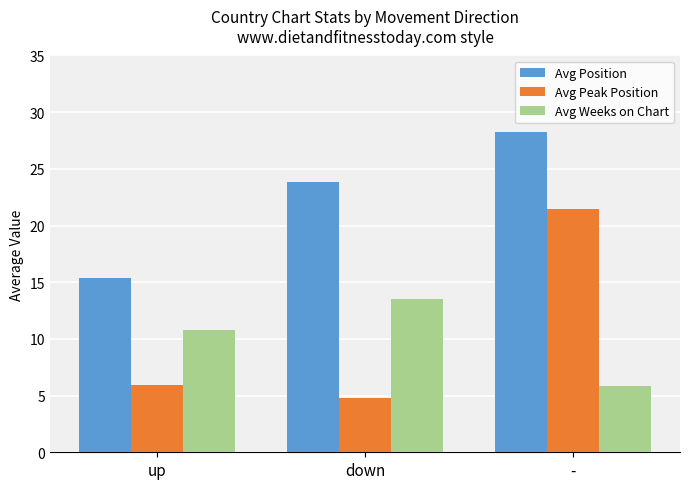

Which series changed the most between down and -?

Avg Peak Position